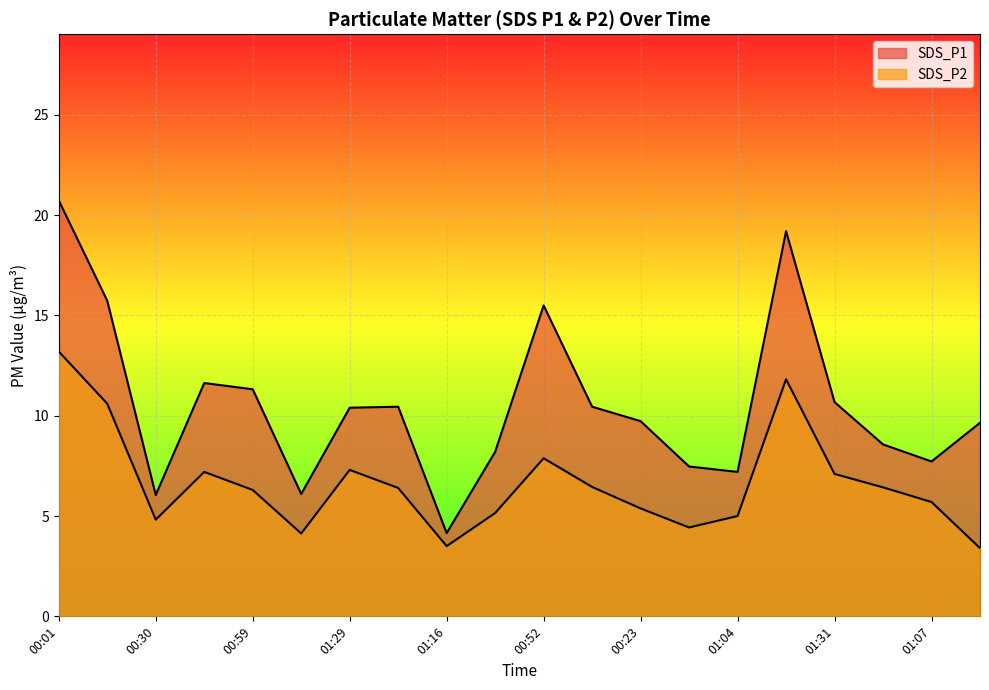

What is the label of the 5th point from the right?

00:08